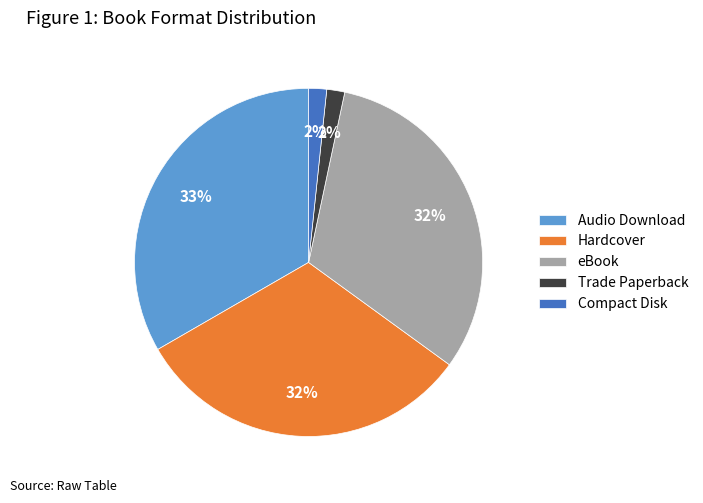

What is the largest slice in the pie chart?

Audio Download